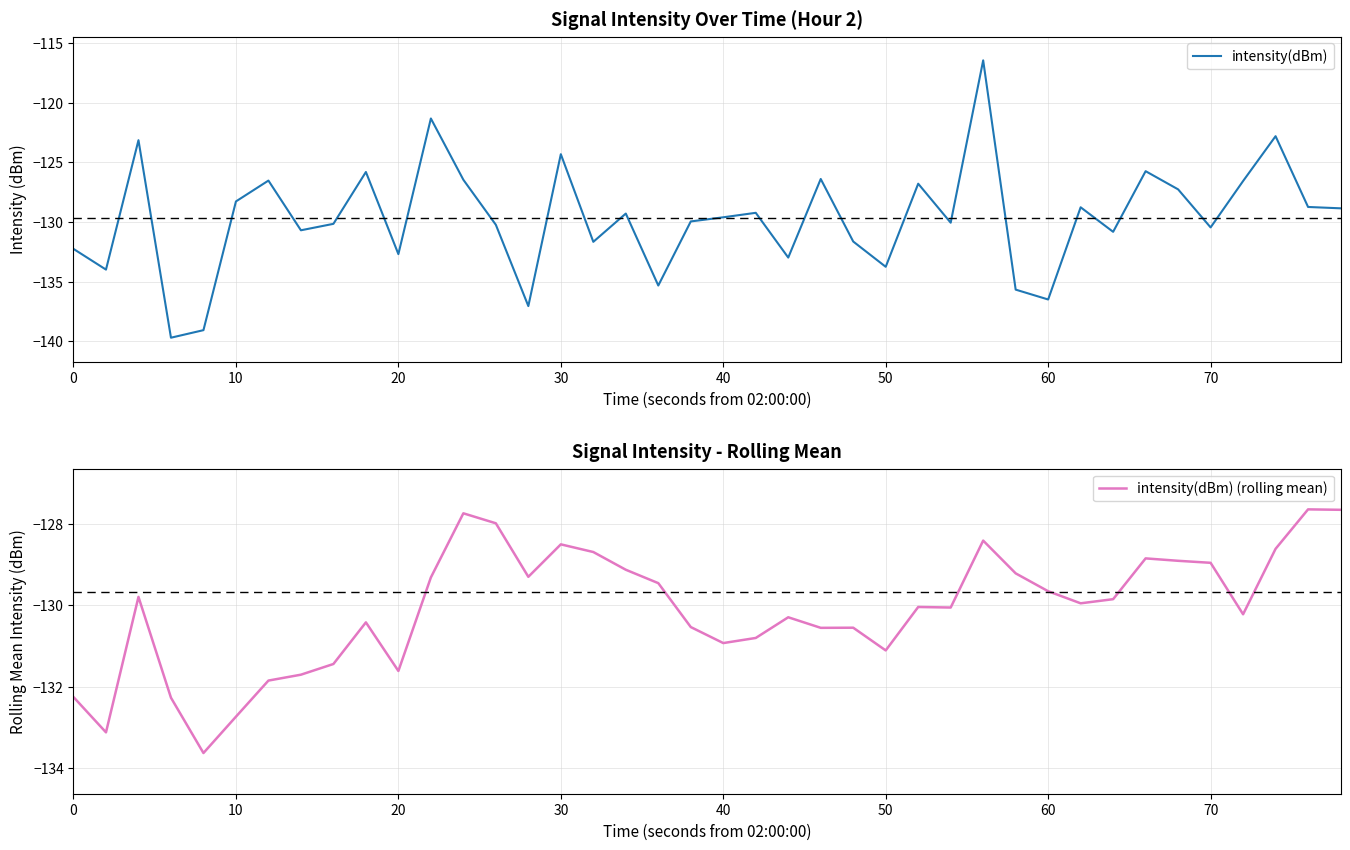

What is the lowest value of the intensity(dBm) series?

-139.7